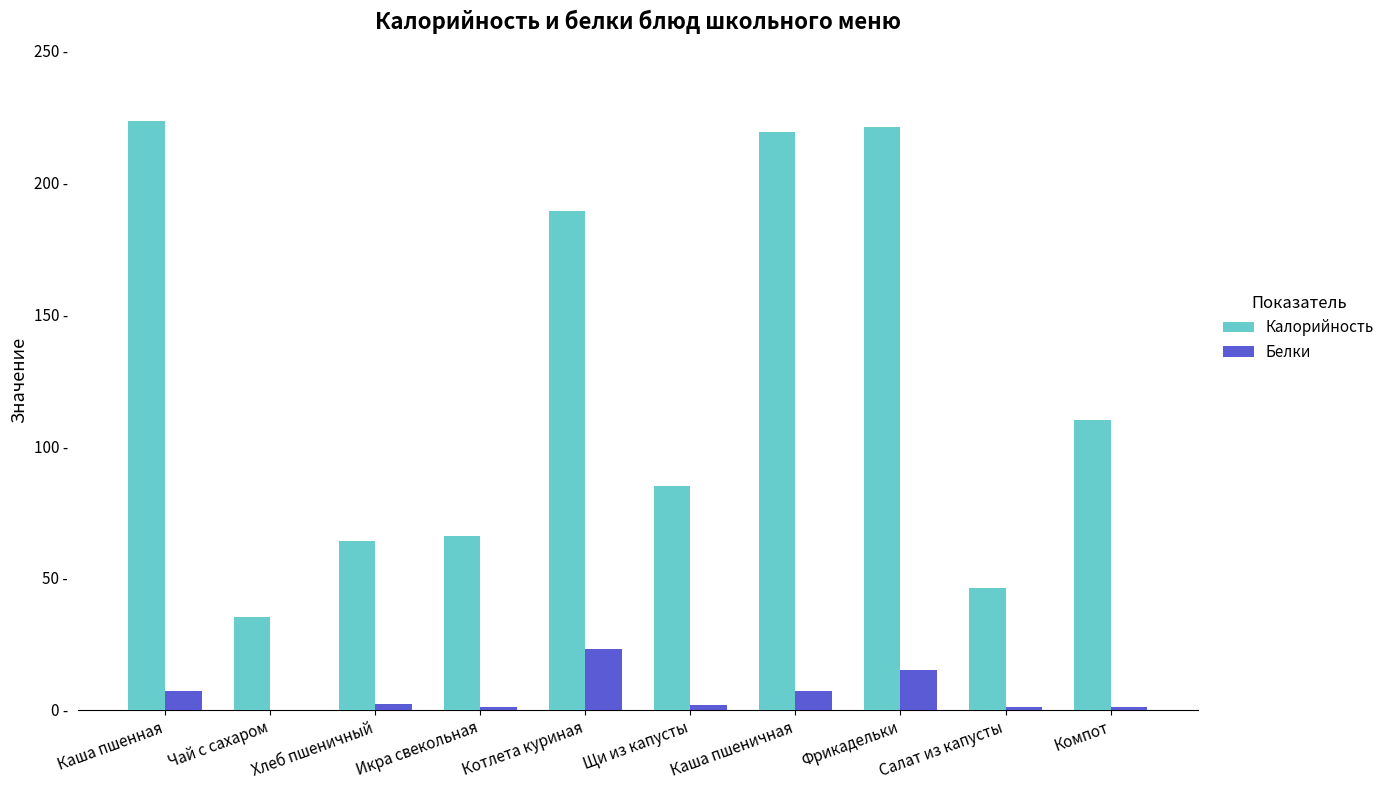

Are the bars grouped side by side (vs. stacked)?

Yes